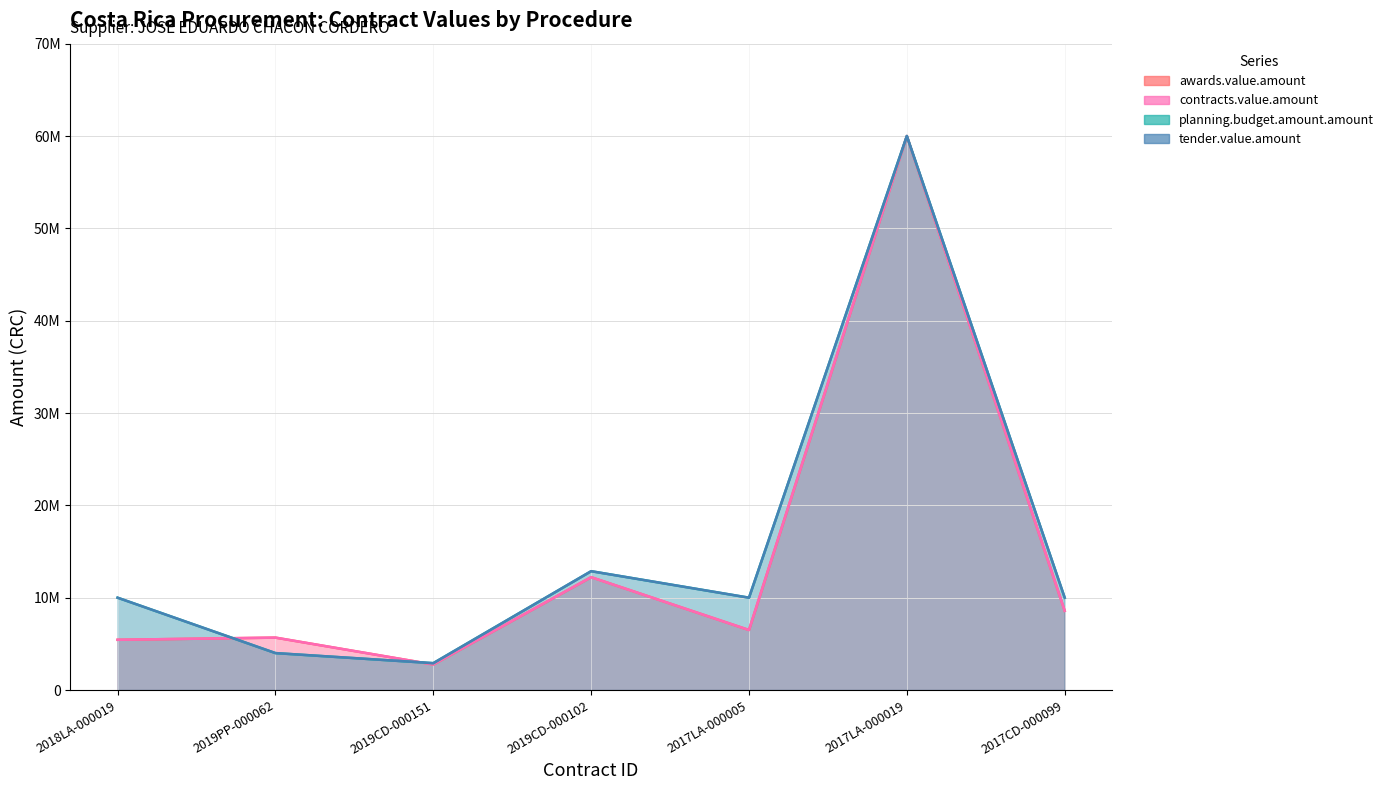

True or false: contracts.value.amount (line) and awards.value.amount (line) cross at least once.

False